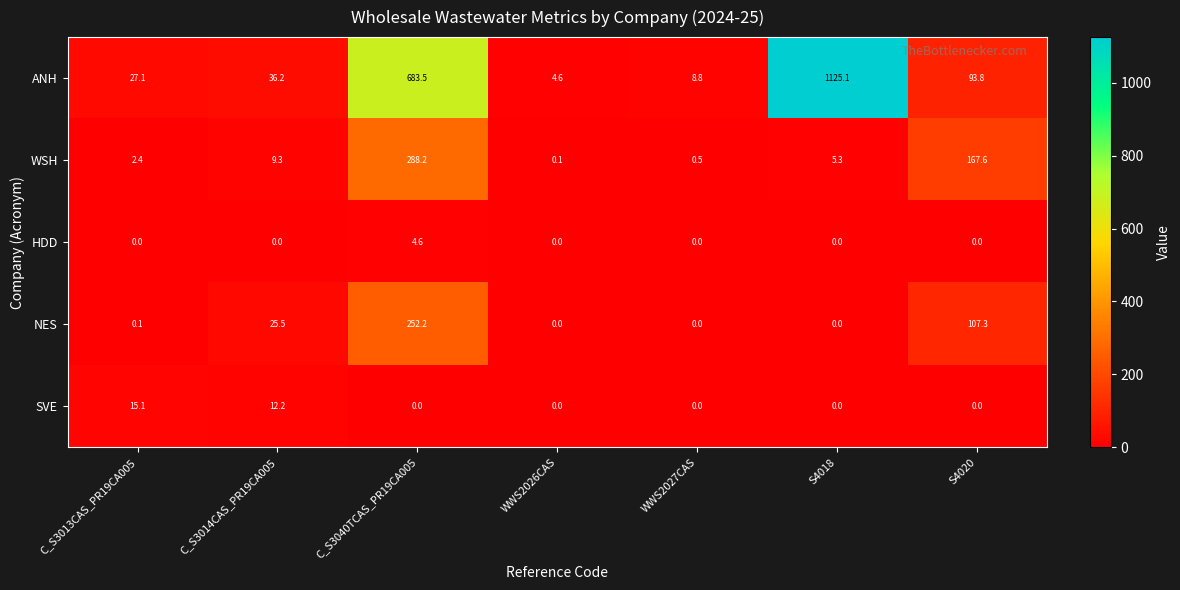

The ANH series shows 4.6 at WWS2026CAS. True or false?

True